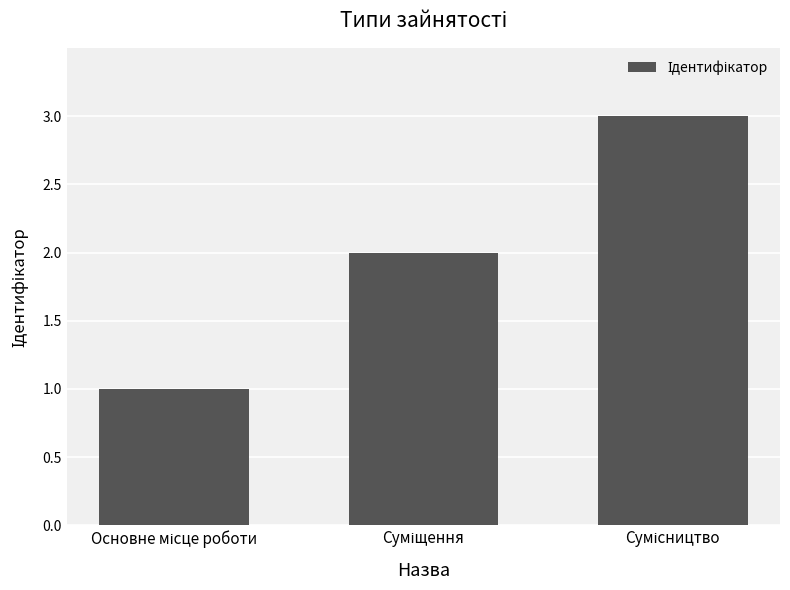

What is the smallest value displayed?

1